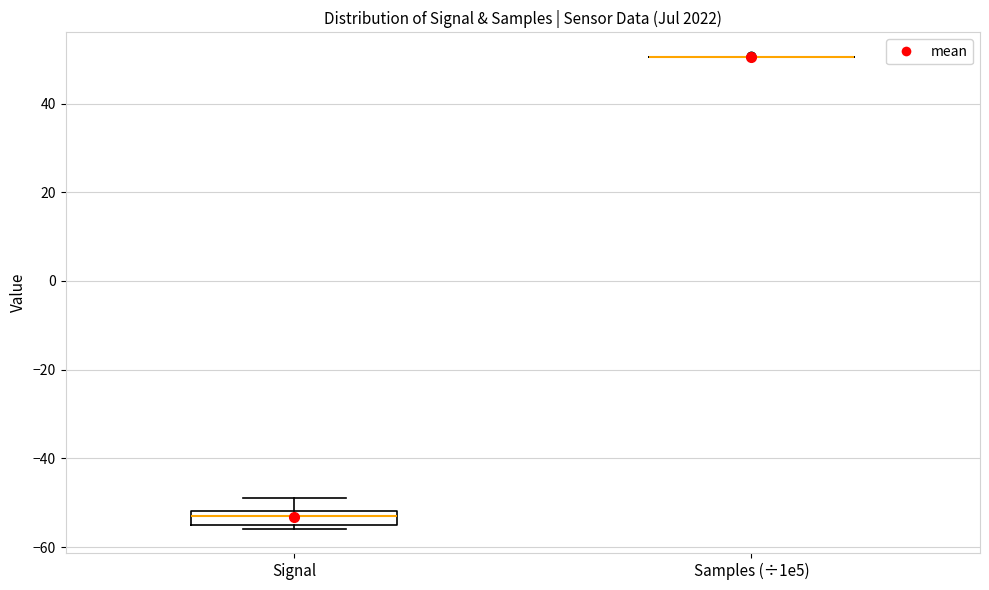

Reading left to right, transcribe this box plot: for each box, give where its median line is, the range the box spans, and where its two whiskers end, as read against the y-axis. The values are not printed on the chart, so give them approximately, as read against the axis.

Signal: median -52 (inside the box), box -54 to -52, whiskers -56 to -48
Samples (÷1e5): box collapsed to a line at 50, whiskers 50 to 50